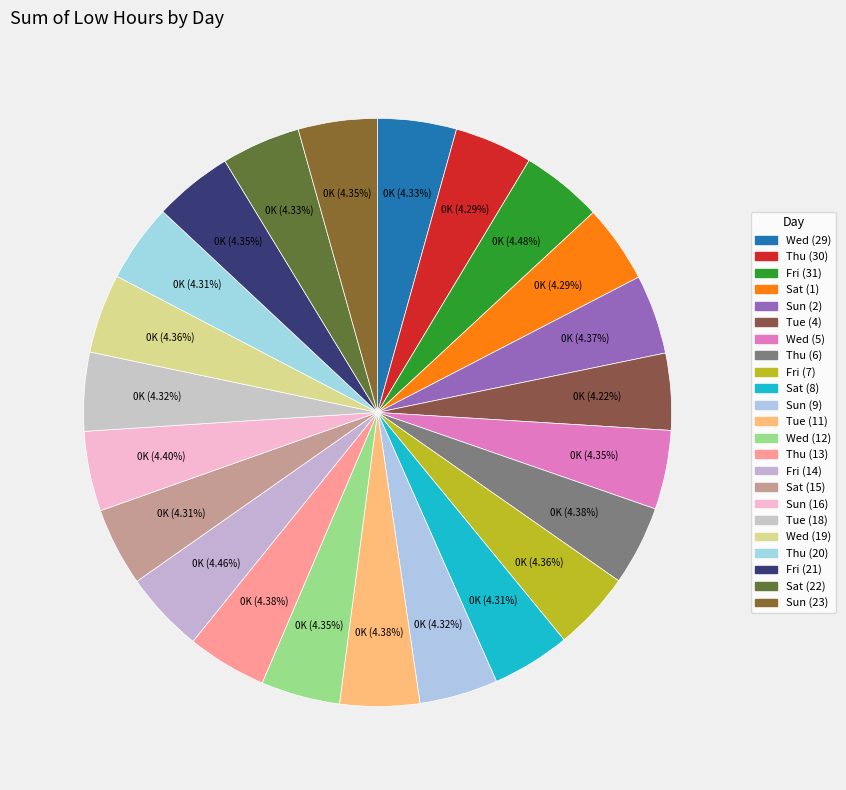

Count the number of slices in the pie.

23